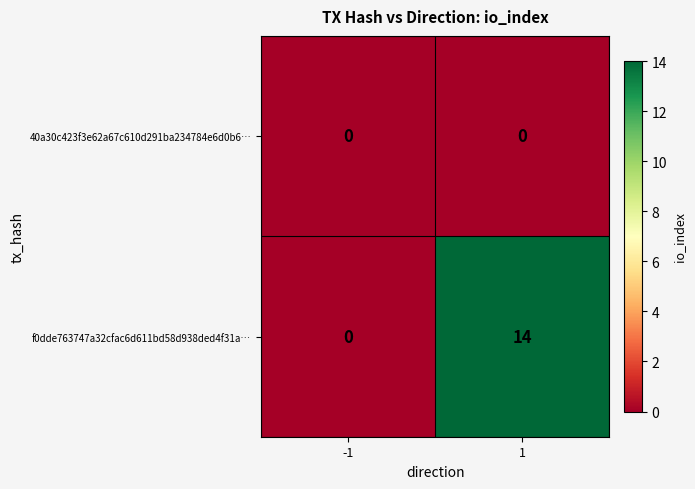

Rank the series by their average value, from highest to lowest.

f0dde763747a32cfac6d611bd58d938ded4f31a…, 40a30c423f3e62a67c610d291ba234784e6d0b6…